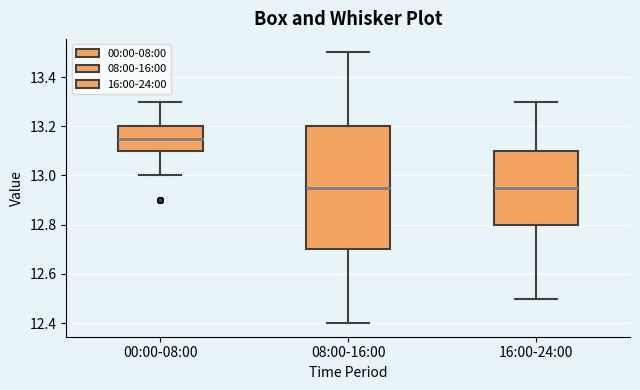

Reading left to right, read every box against the y-axis: the position of its median line, the range the box covers, and the ends of its whiskers. The values are not printed on the chart, so give them approximately, as read against the axis.

00:00-08:00: median 13.16, box 13.10 to 13.20, whiskers 13.00 to 13.30
08:00-16:00: median 12.96, box 12.70 to 13.20, whiskers 12.40 to 13.50
16:00-24:00: median 12.96, box 12.80 to 13.10, whiskers 12.50 to 13.30